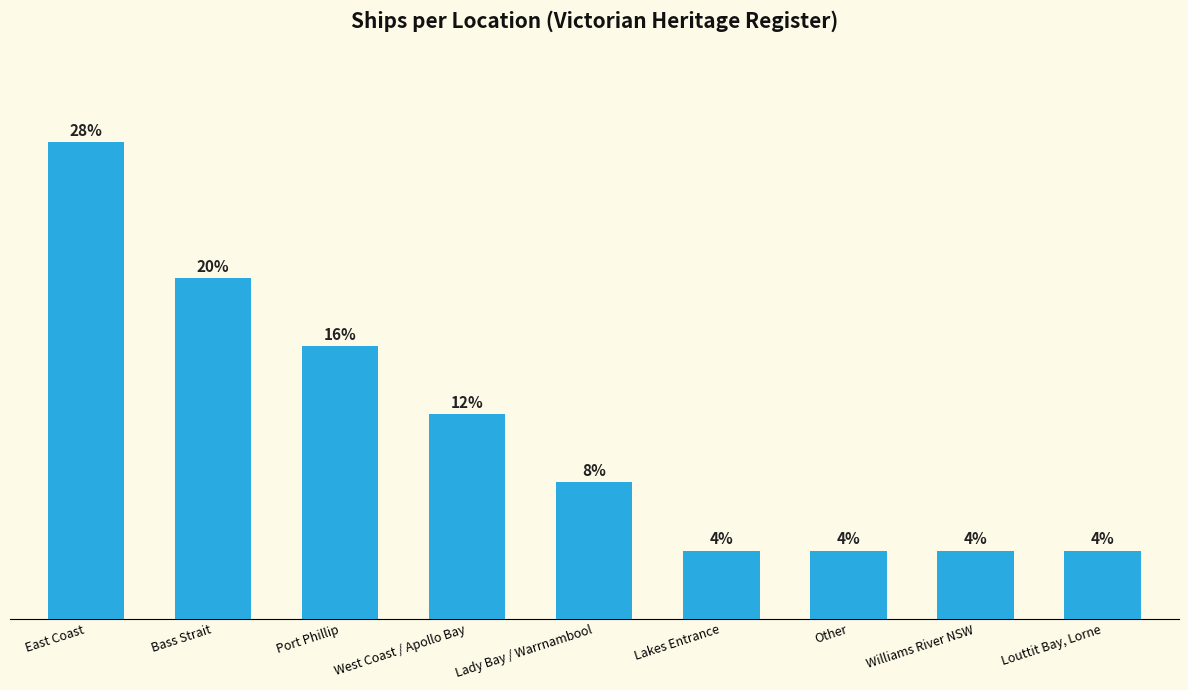

What is the label of the 6th bar from the left?

Lakes Entrance